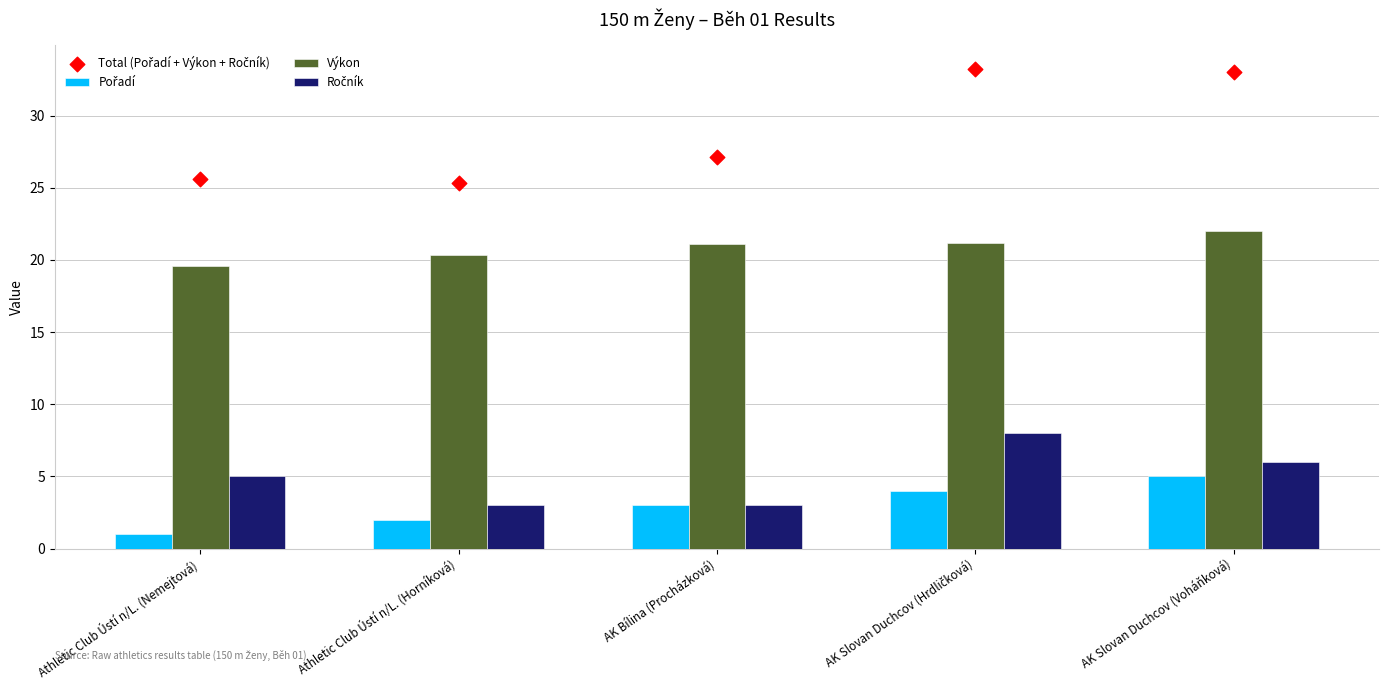

Which series has the largest total across all categories?

Total (Pořadí + Výkon + Ročník)